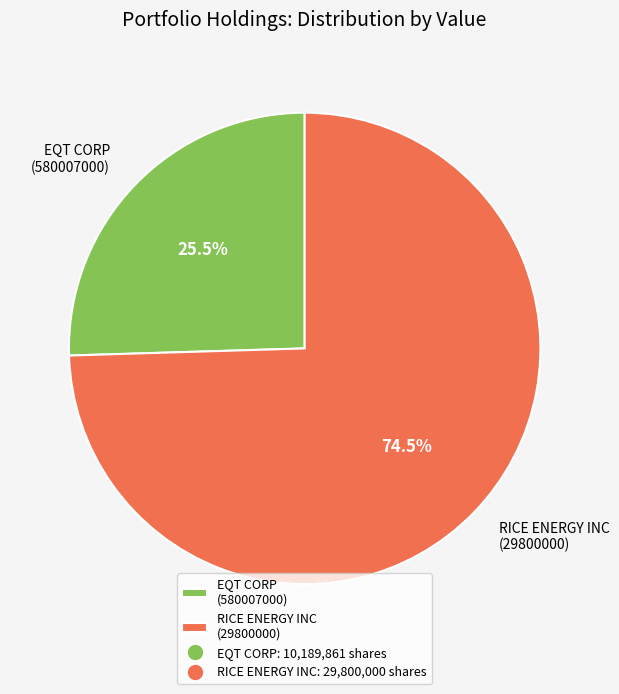

How much of the chart is everything except RICE ENERGY INC?

25.5%